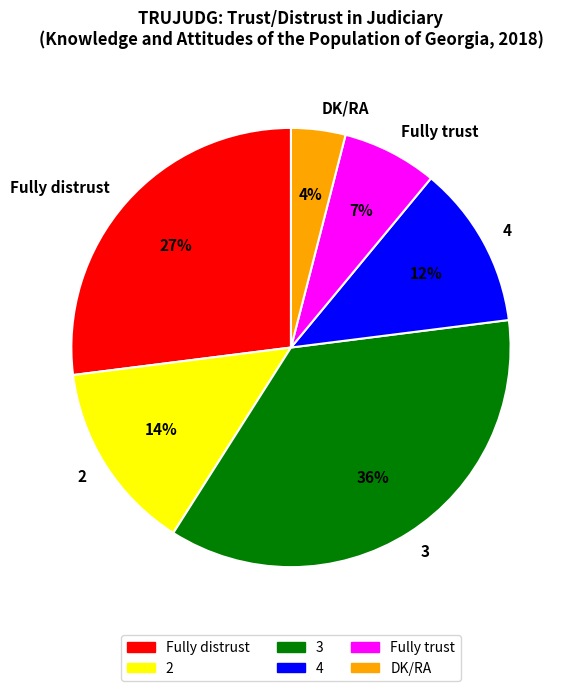

Is the sum of Fully trust and 3 greater than half?

No